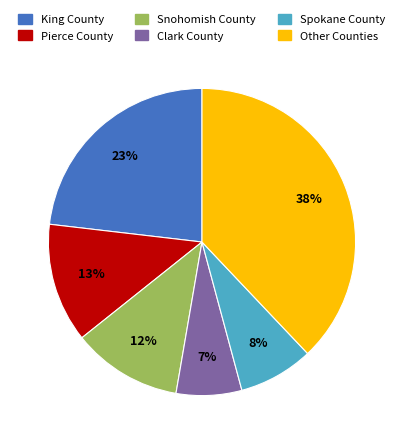

Which slice is the largest?

Other Counties